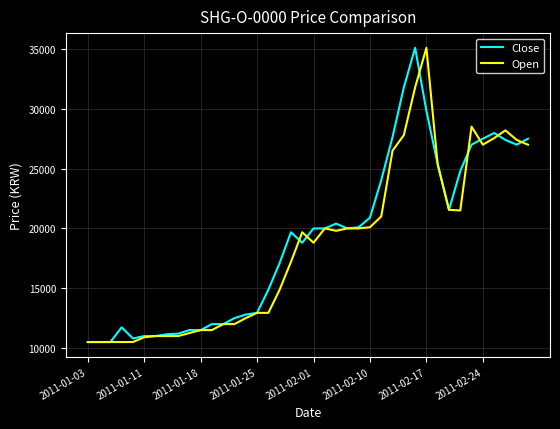

What is the minimum value shown in the chart?

10500